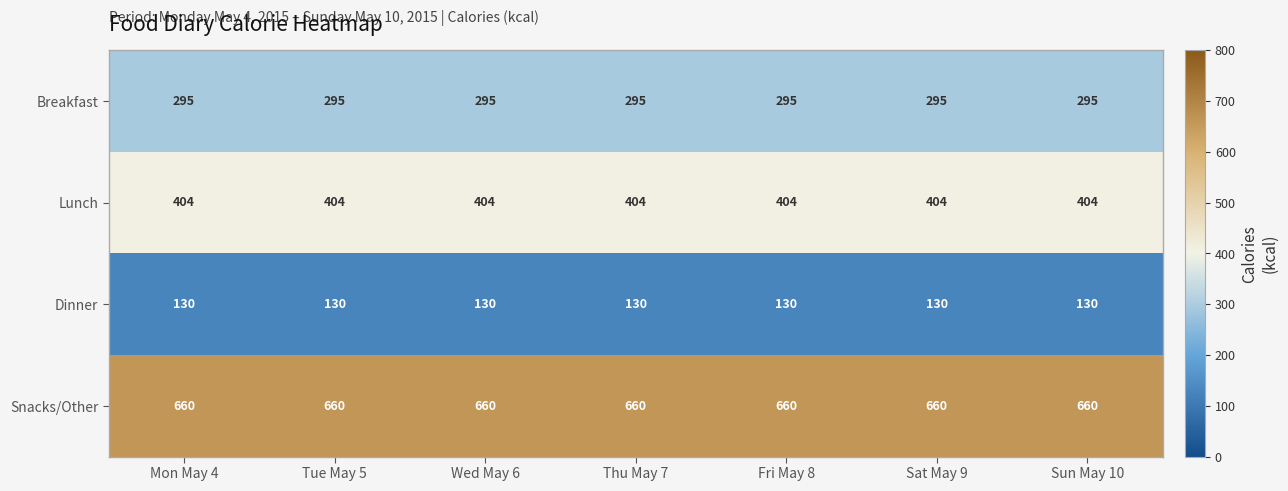

At how many categories does at least one series exceed 332?

7